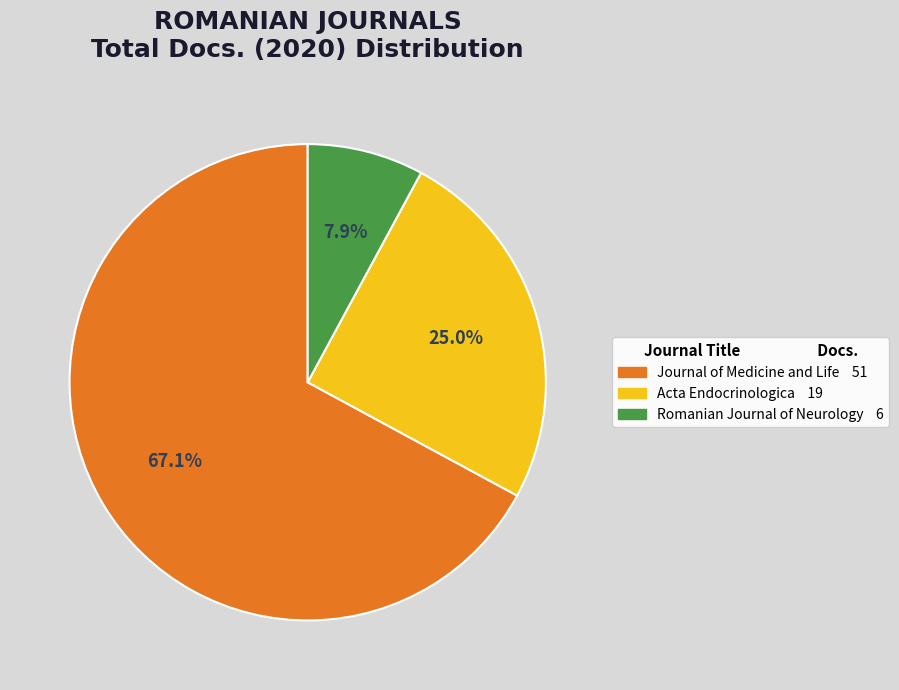

Rank the categories by value from lowest to highest.

Romanian Journal of Neurology, Acta Endocrinologica, Journal of Medicine and Life